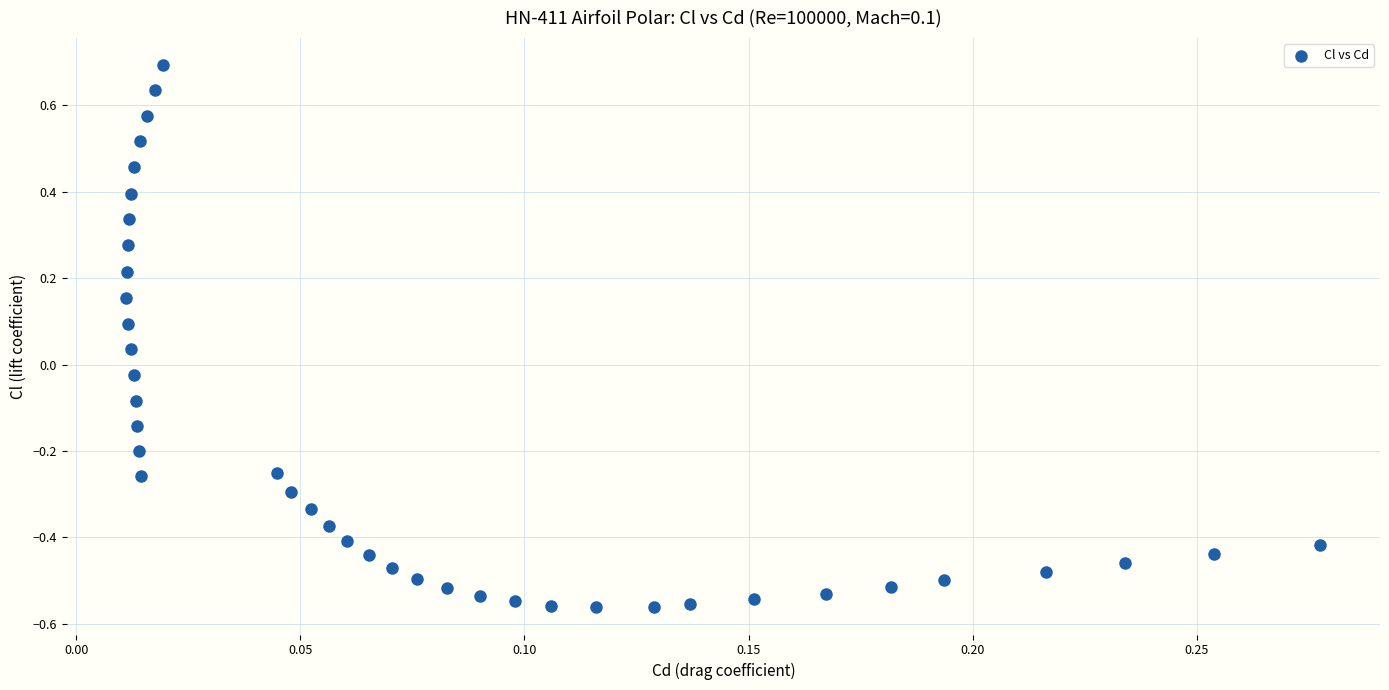

What is the range of Y values (max minus min)?

1.3